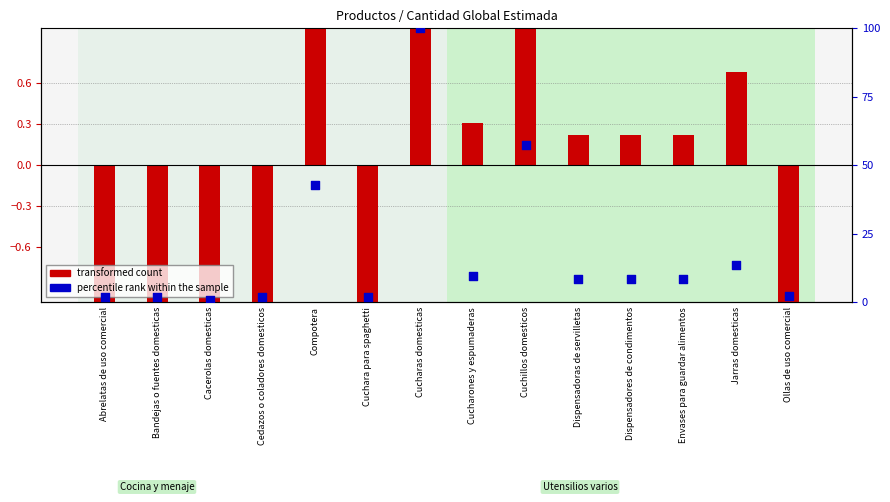

Which series contains the highest Y value?

percentile rank within the sample